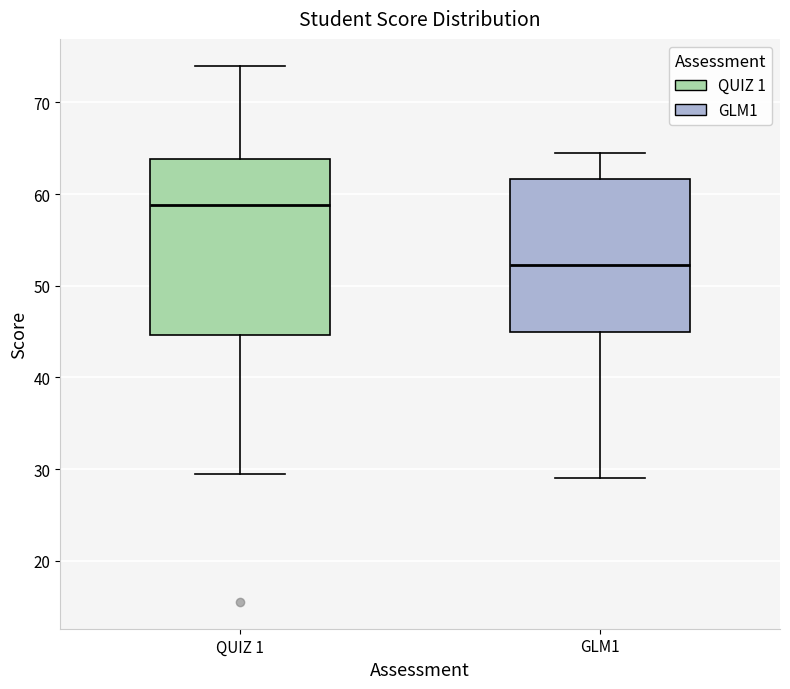

Which box is the tallest, from its lower edge to its upper edge?

QUIZ 1